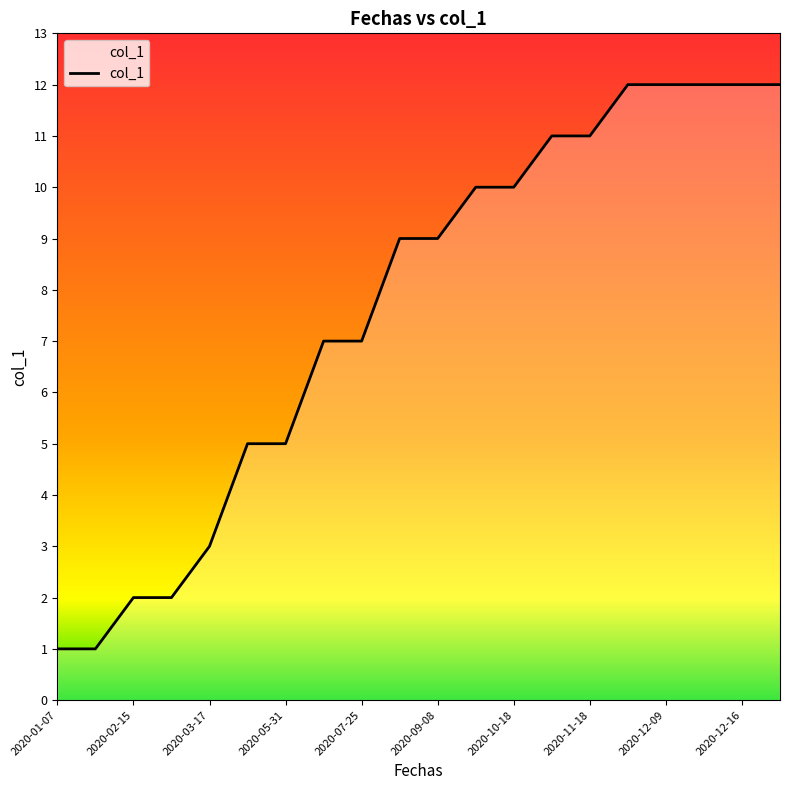

Which has a higher value, 2020-07-01 or 2020-12-09?

2020-12-09